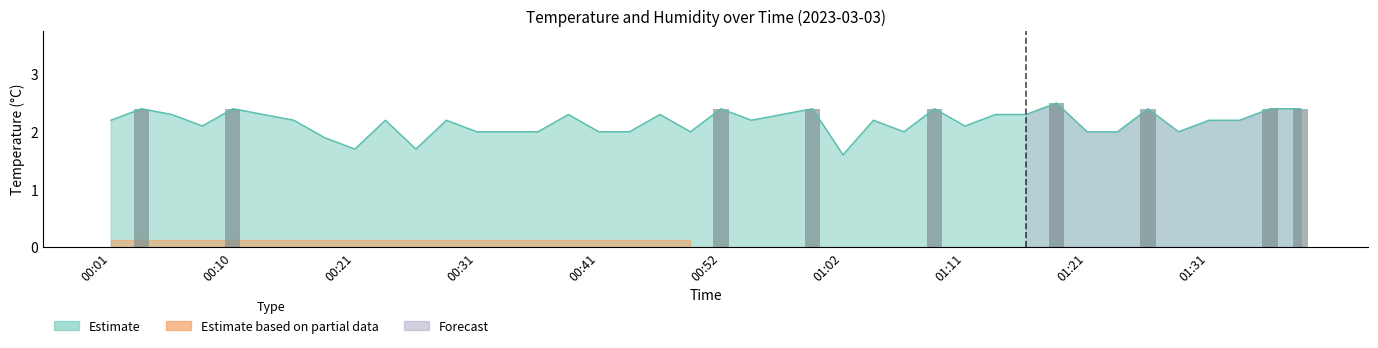

At which label does the data first exceed 2?

00:01